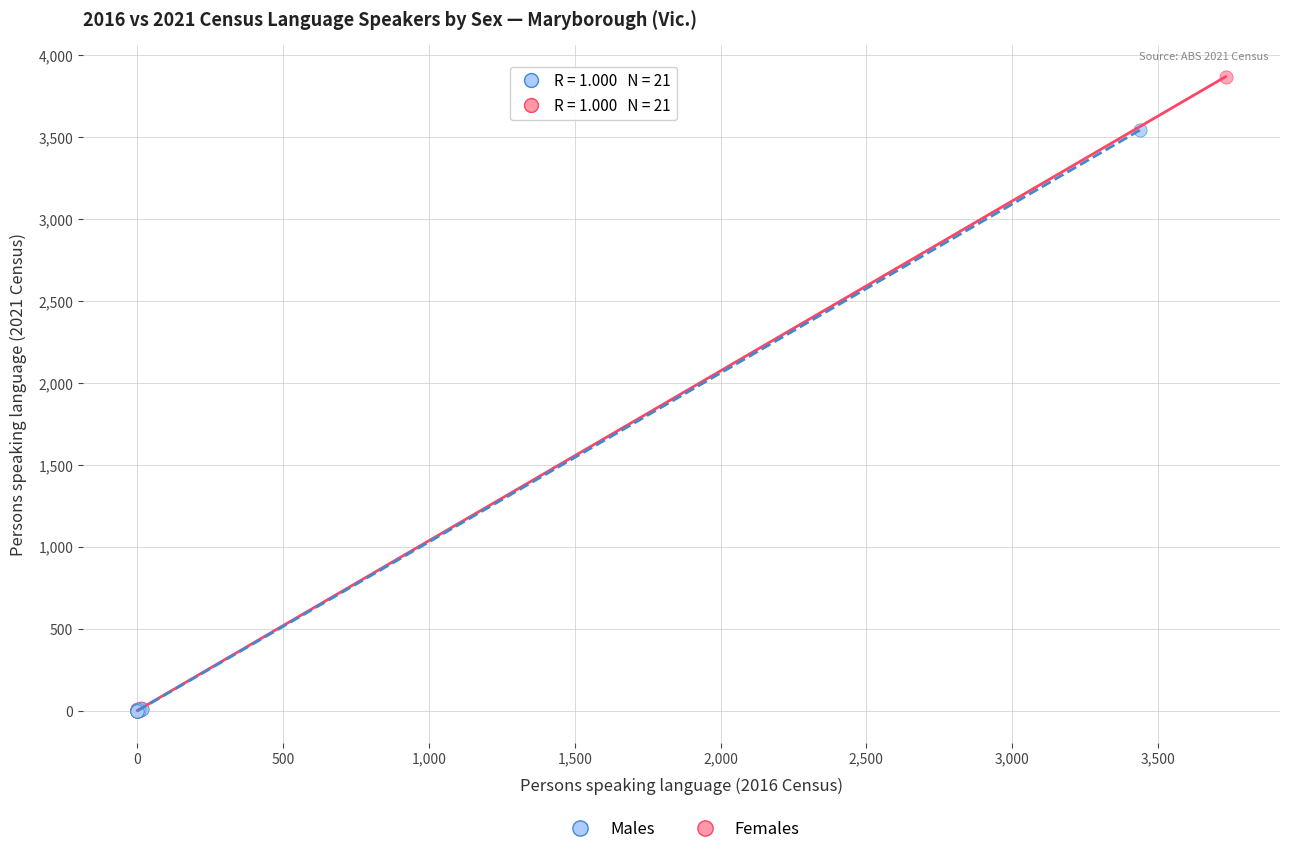

Which series has the largest Y range (max minus min)?

Females